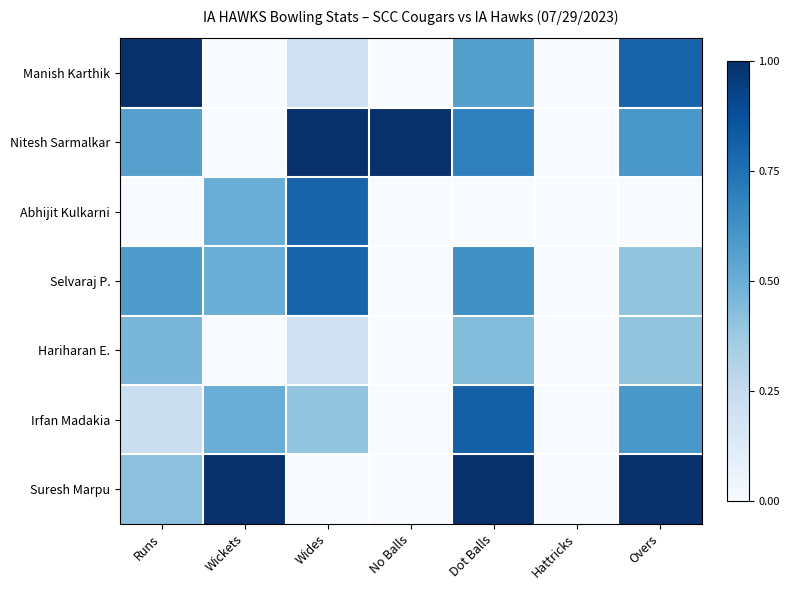

Between Runs and Hattricks, which series saw the biggest shift?

Manish Karthik